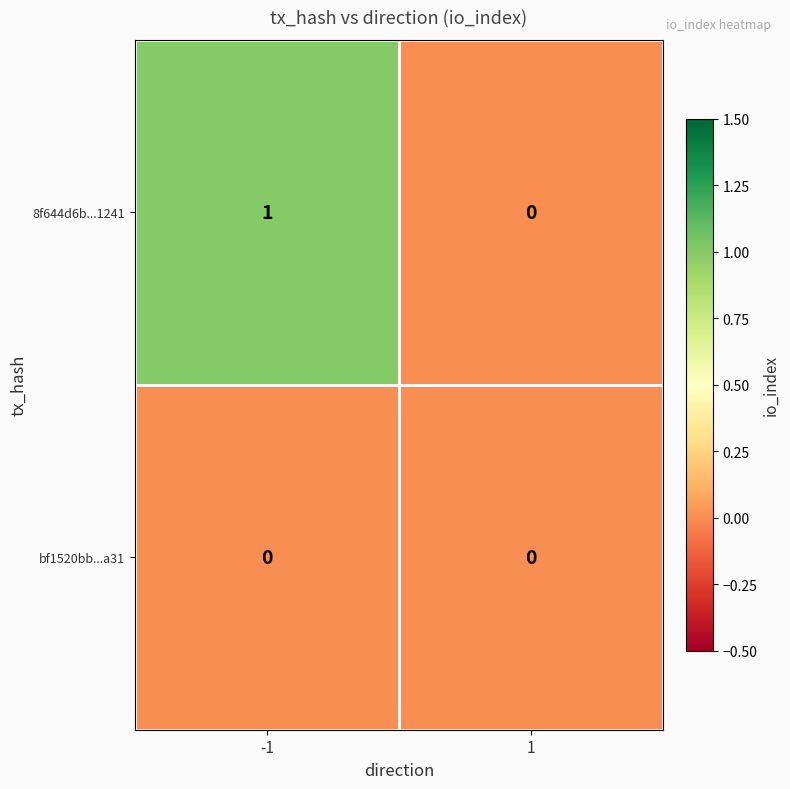

Is the value of bf1520bb...a31 at -1 greater than the value of 8f644d6b...1241 at -1?

No